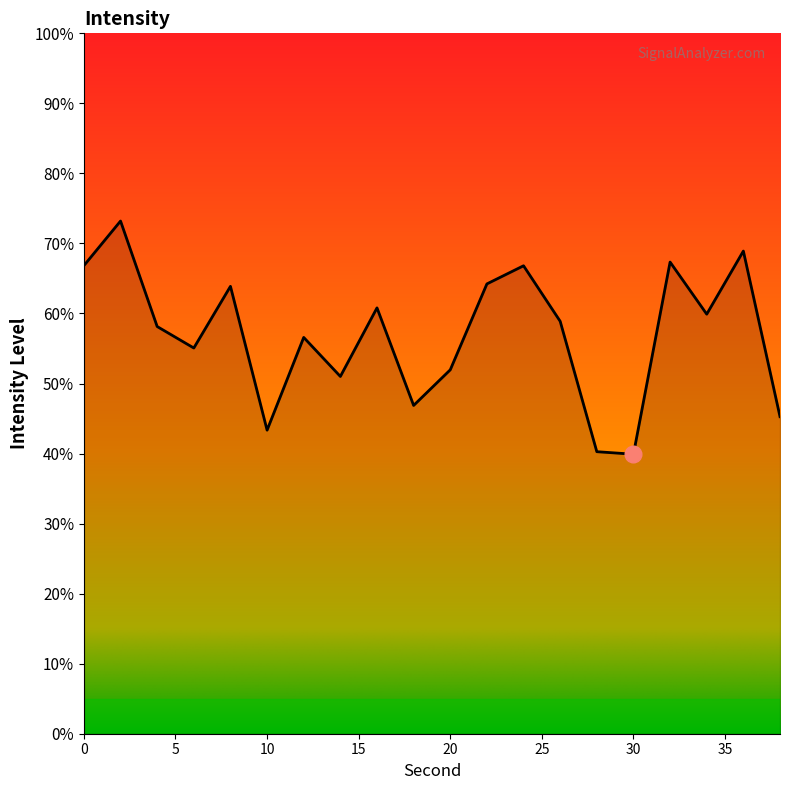

How many interior local valleys (lower than both neighbors) does the data have?

6